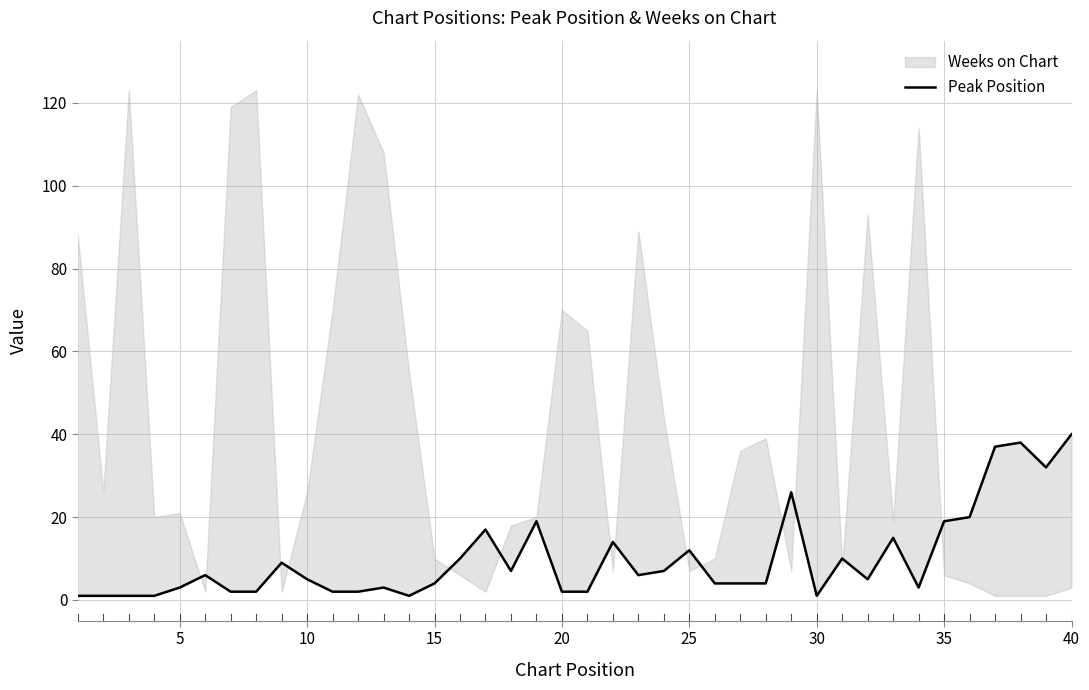

The value at 27 is 2. True or false?

False